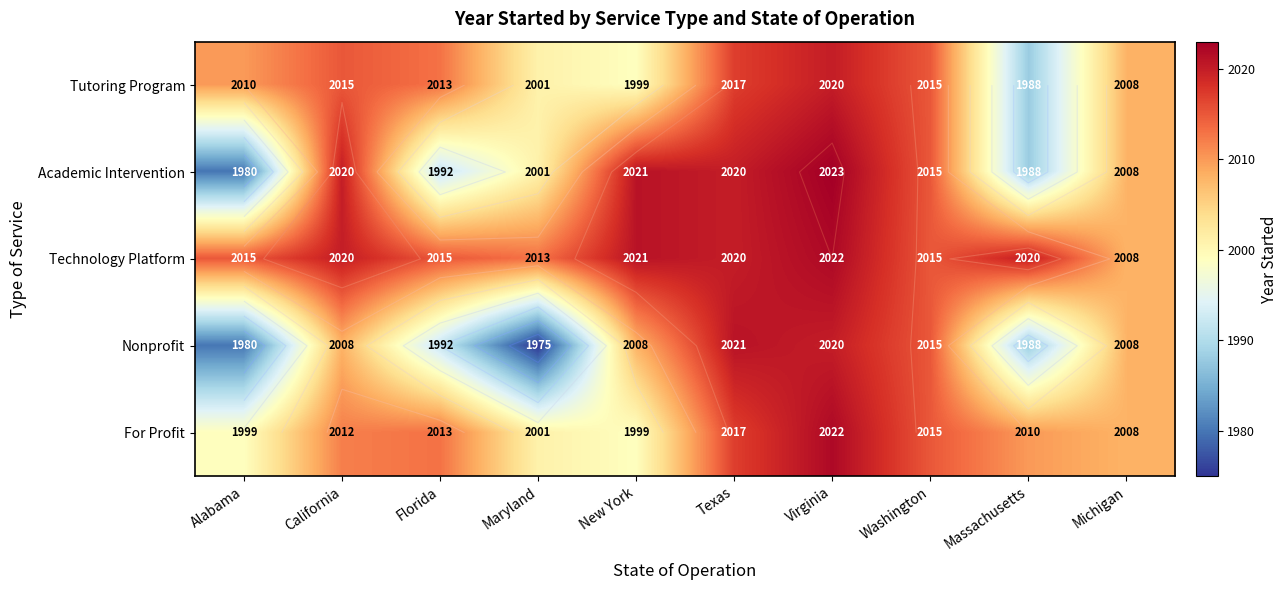

Is it true that Nonprofit equals 3432 at Alabama?

False